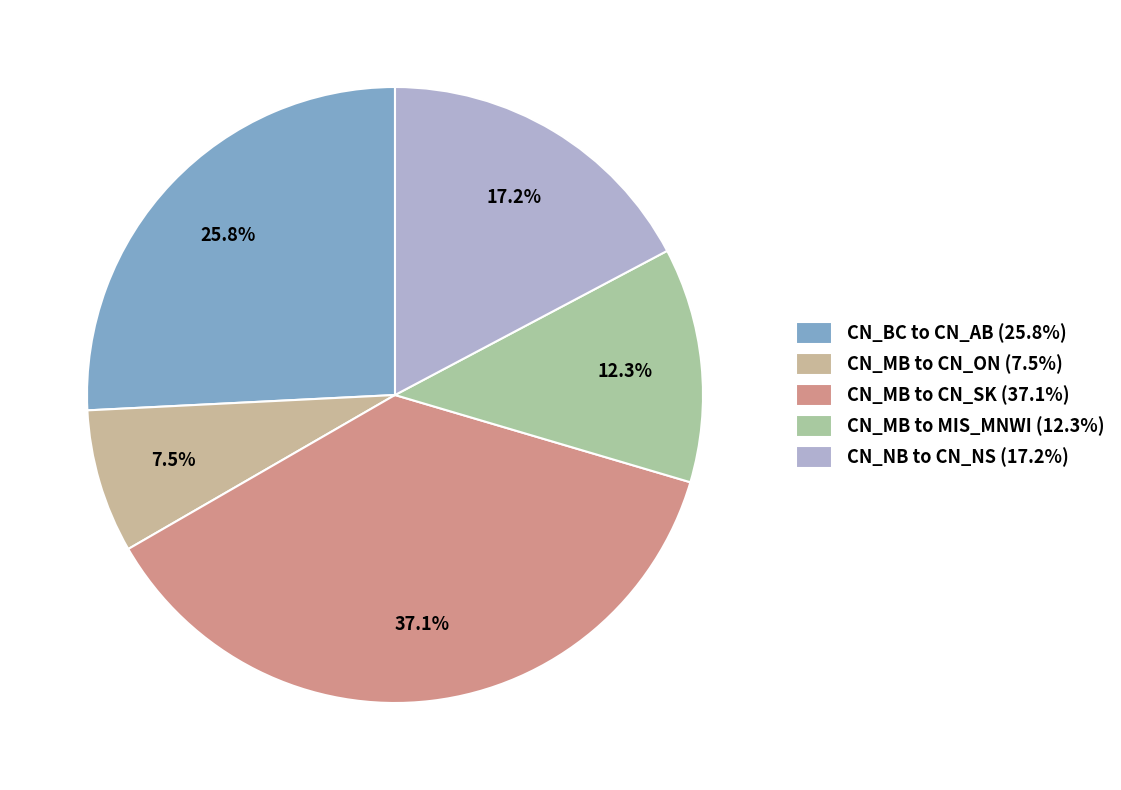

Count the number of slices in the pie.

5